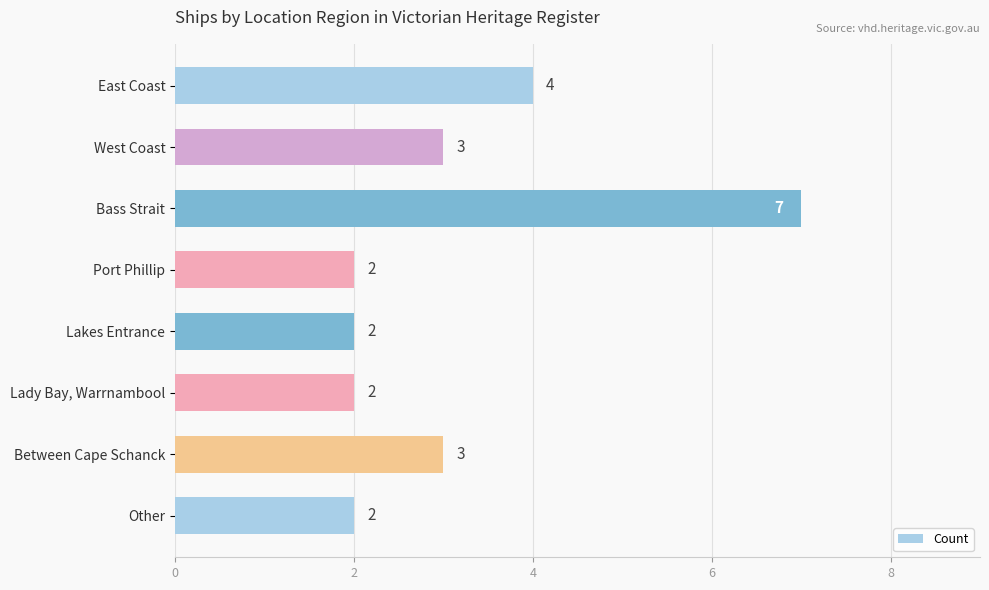

Between Lakes Entrance and Bass Strait, which is larger?

Bass Strait